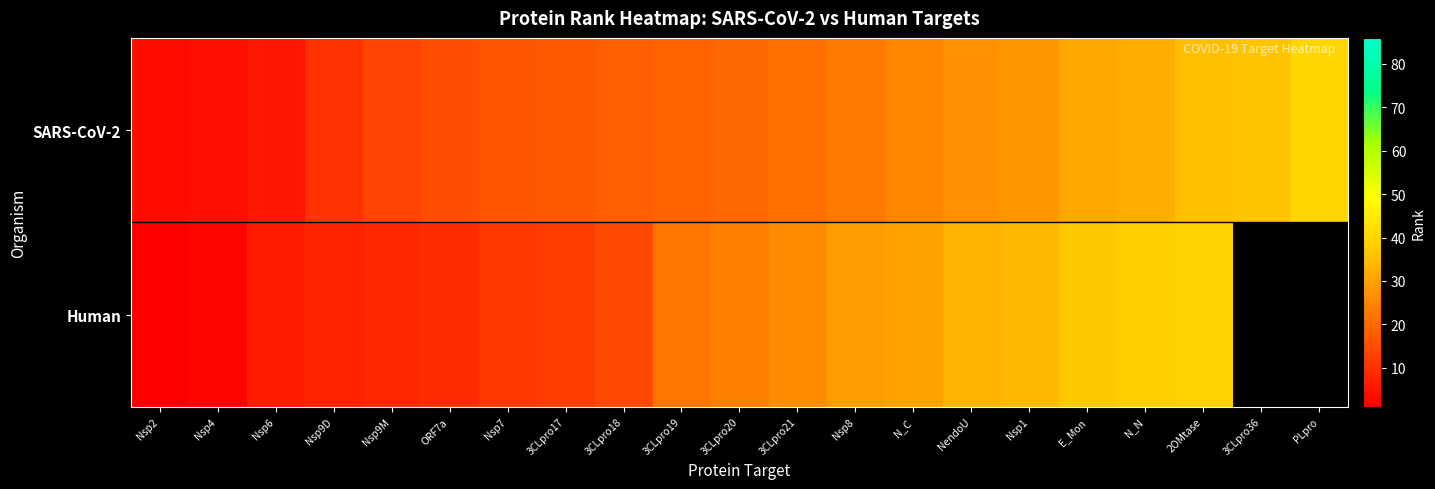

At which label does Human first exceed 24?

3CLpro21